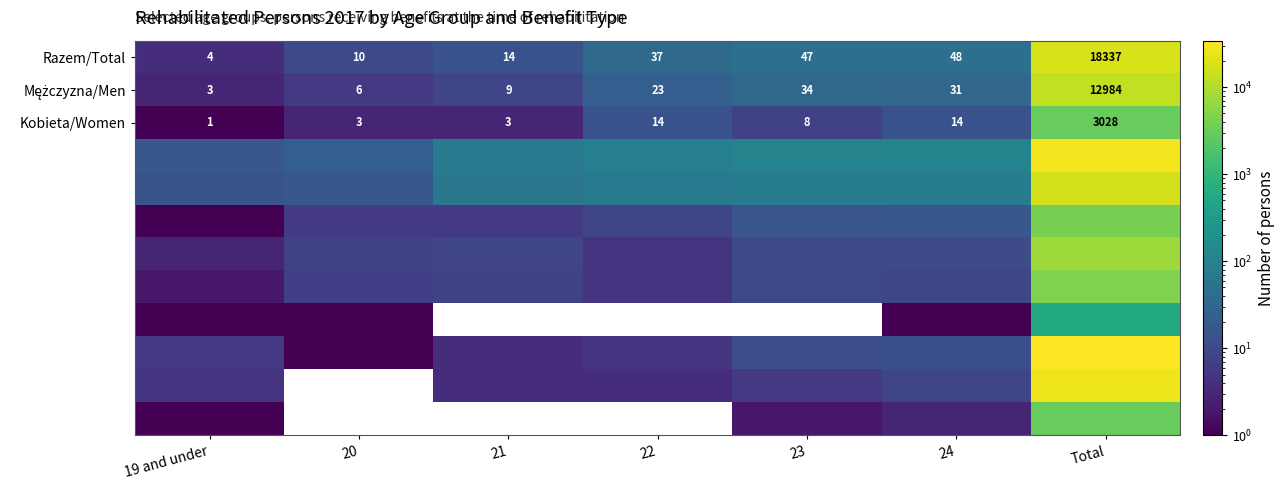

What is the maximum value for Razem/Total?

18337